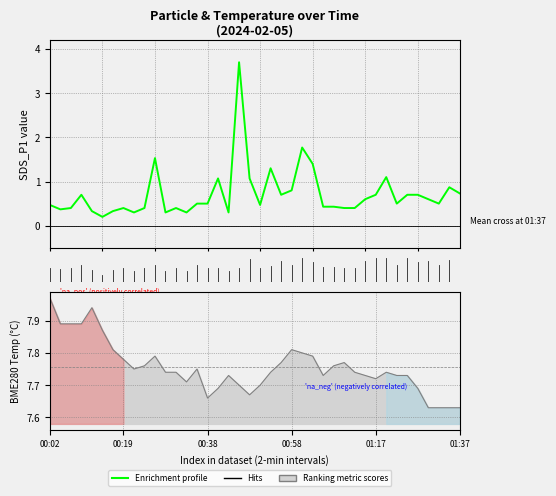

Where is BME280_temperature nearest to the value 7?

01:30